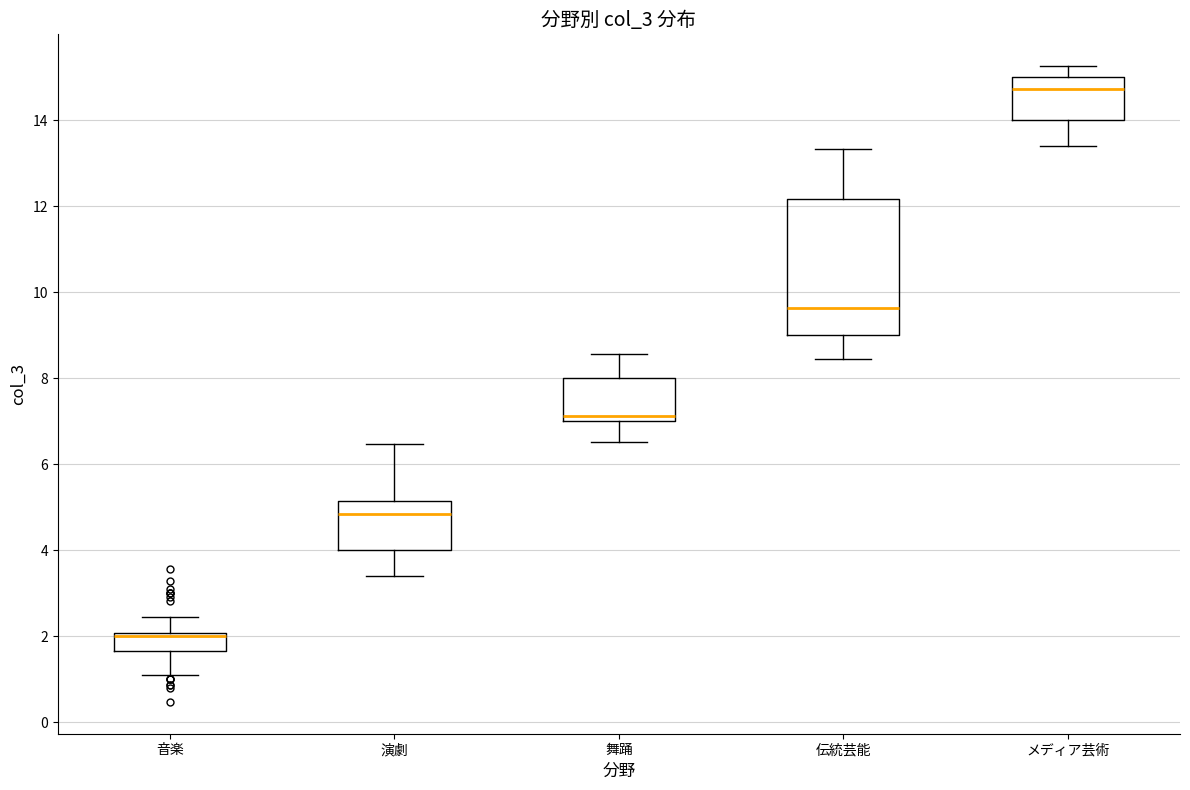

Reading left to right, read every box against the y-axis: the position of its median line, the range the box covers, and the ends of its whiskers. The values are not printed on the chart, so give them approximately, as read against the axis.

音楽: median 2.0 (just below the box's upper edge), box 1.6 to 2.0, whiskers 1.0 to 2.4
演劇: median 4.8, box 4.0 to 5.2, whiskers 3.4 to 6.4
舞踊: median 7.2, box 7.0 to 8.0, whiskers 6.6 to 8.6
伝統芸能: median 9.6, box 9.0 to 12.2, whiskers 8.4 to 13.4
メディア芸術: median 14.8, box 14.0 to 15.0, whiskers 13.4 to 15.2